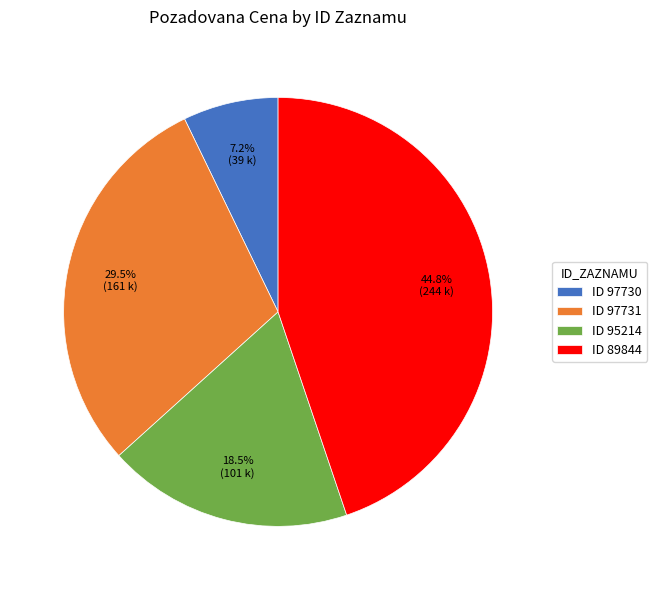

Does ID 89844 represent more than half of the total?

No